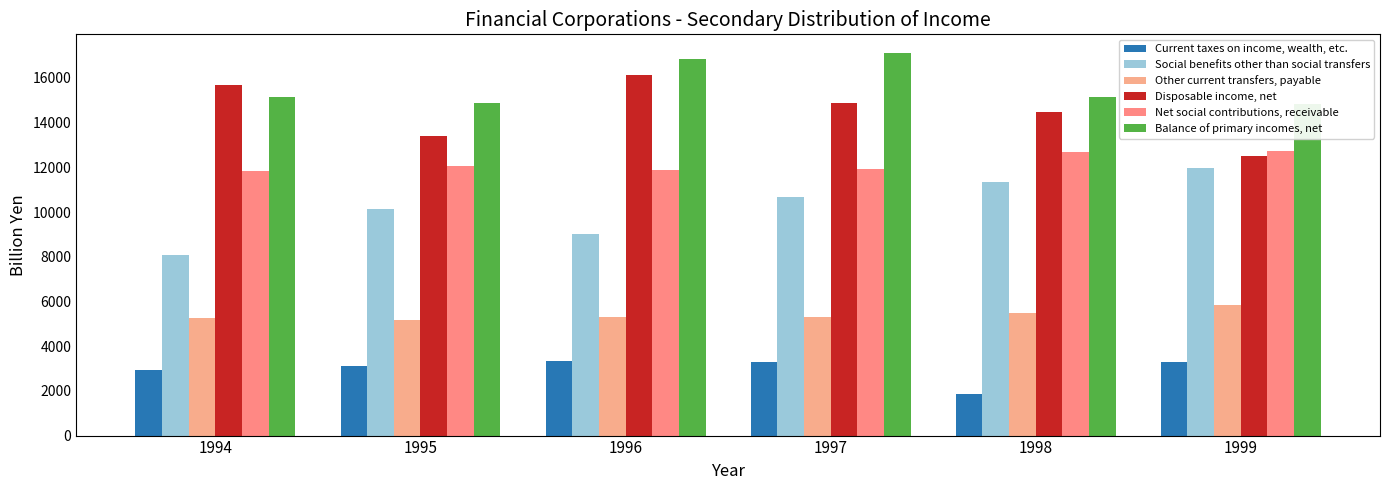

What is the difference between the maximum and minimum values in the Social benefits other than social transfers series?

3854.5